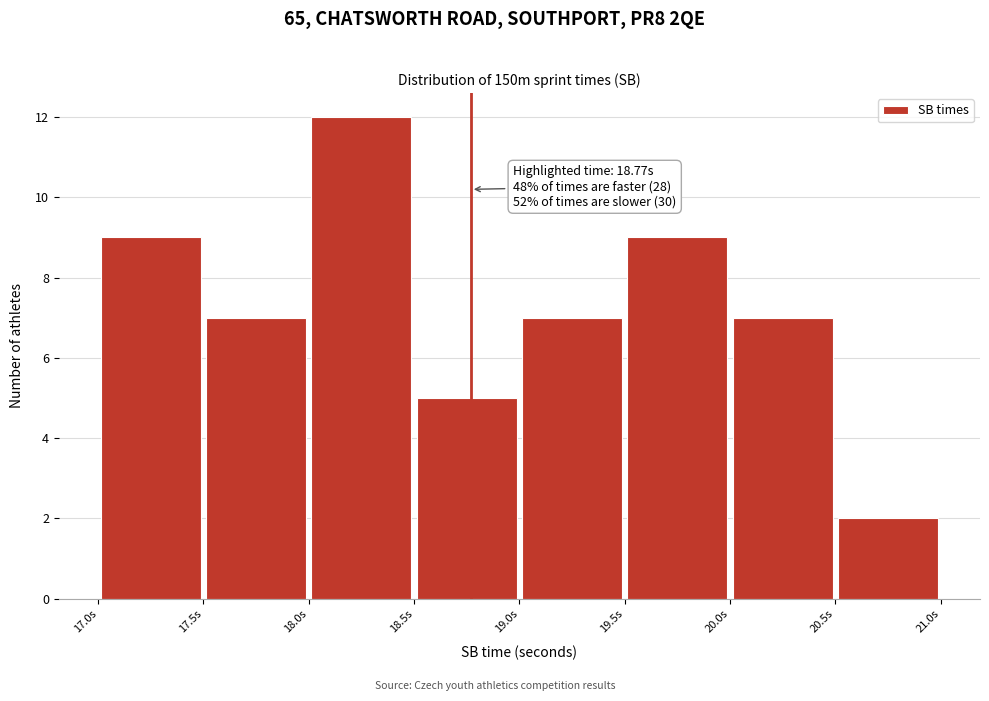

Over which range of the x-axis is the bar tallest?

18.0 to 18.5